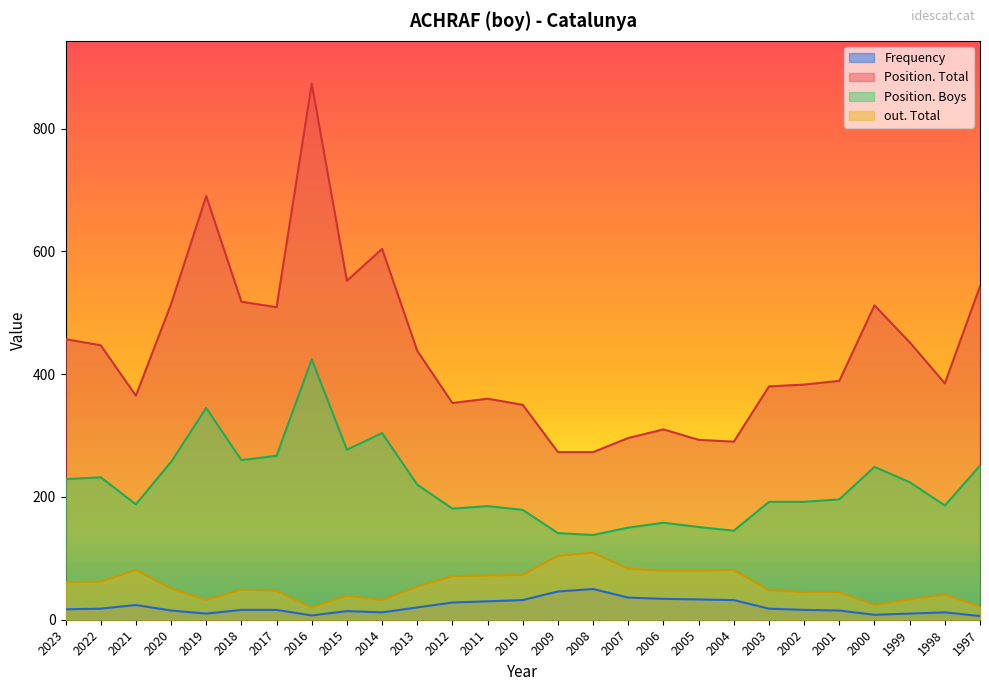

What are all the series names shown in the legend?

Frequency, Position. Total, Position. Boys, out. Total